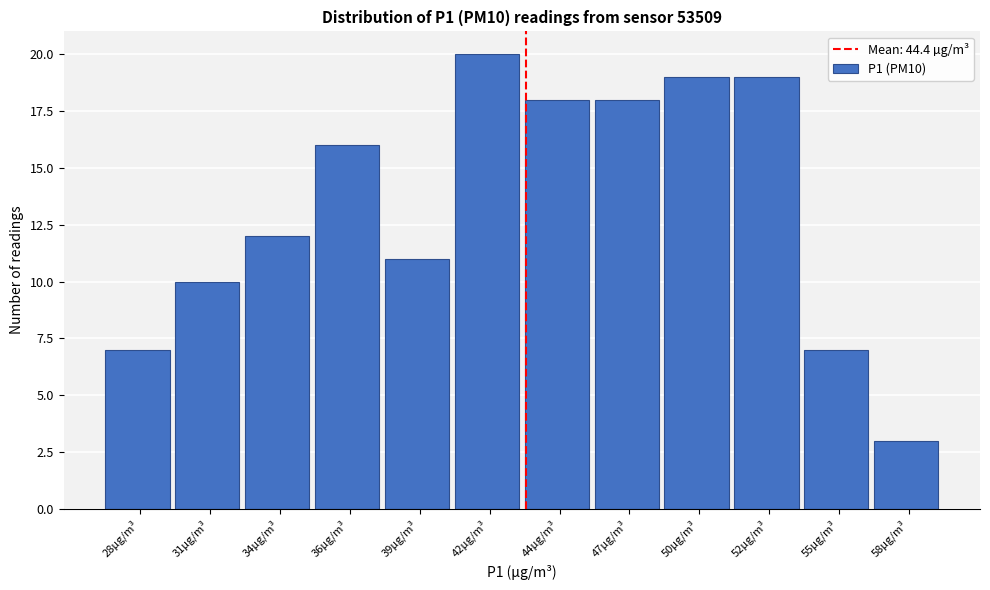

Reading left to right, list all the values displayed in this chart.

7	10	12	16	11	20	18	18	19	19	7	3